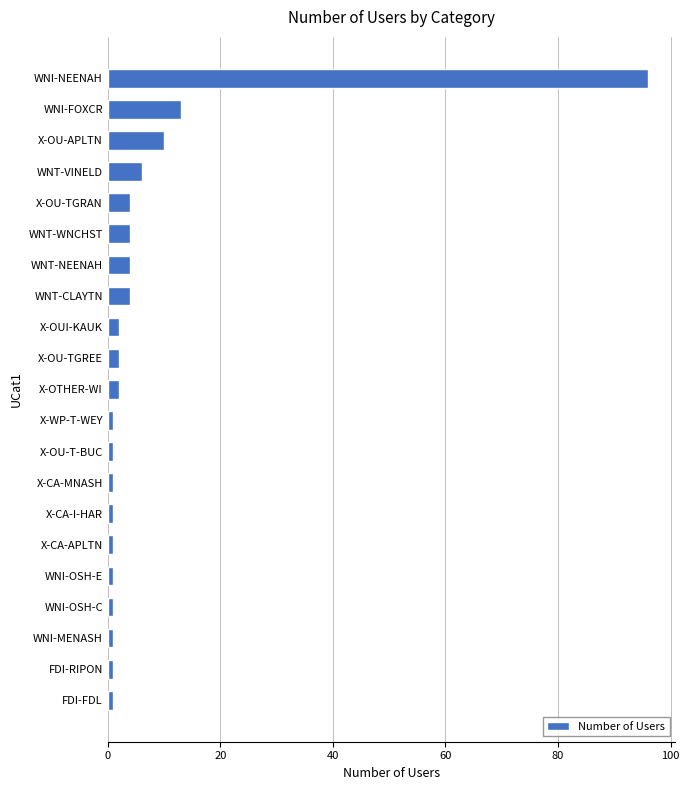

At which label is the value closest to 48?

WNI-FOXCR